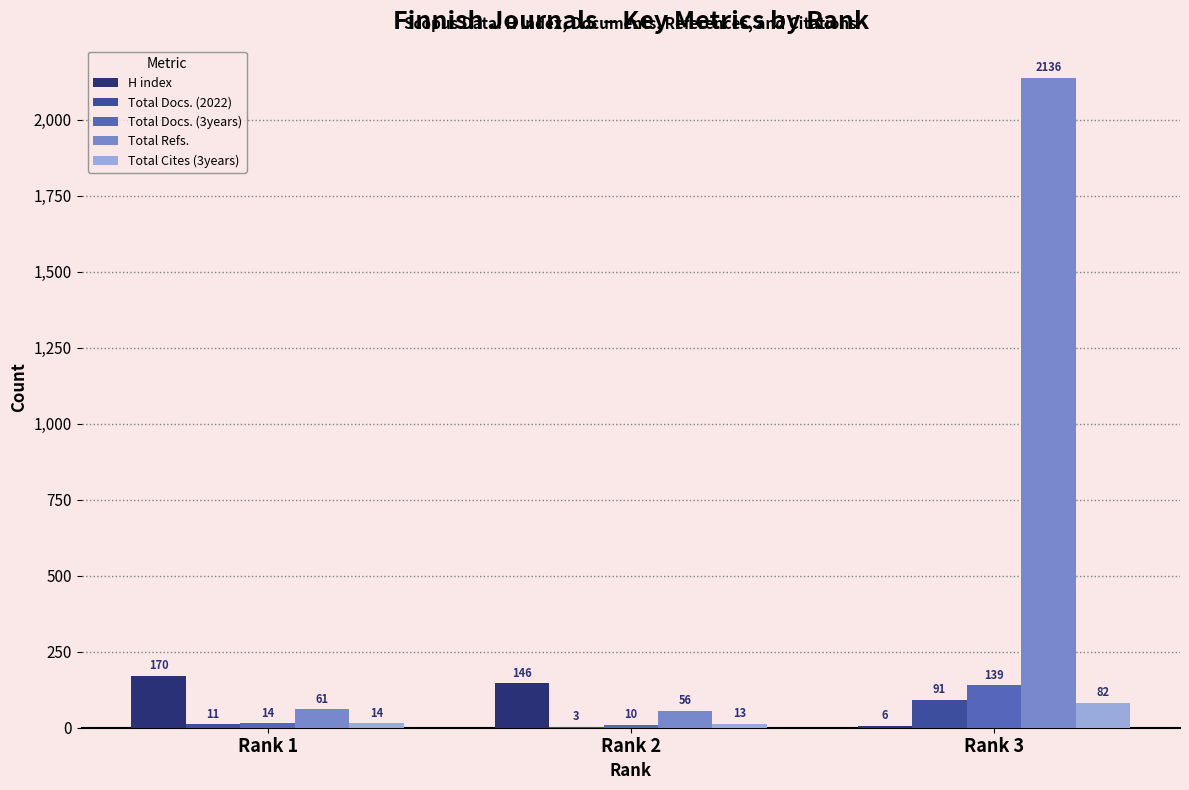

Which category has the highest value in the Total Docs. (2022) series?

Rank 3